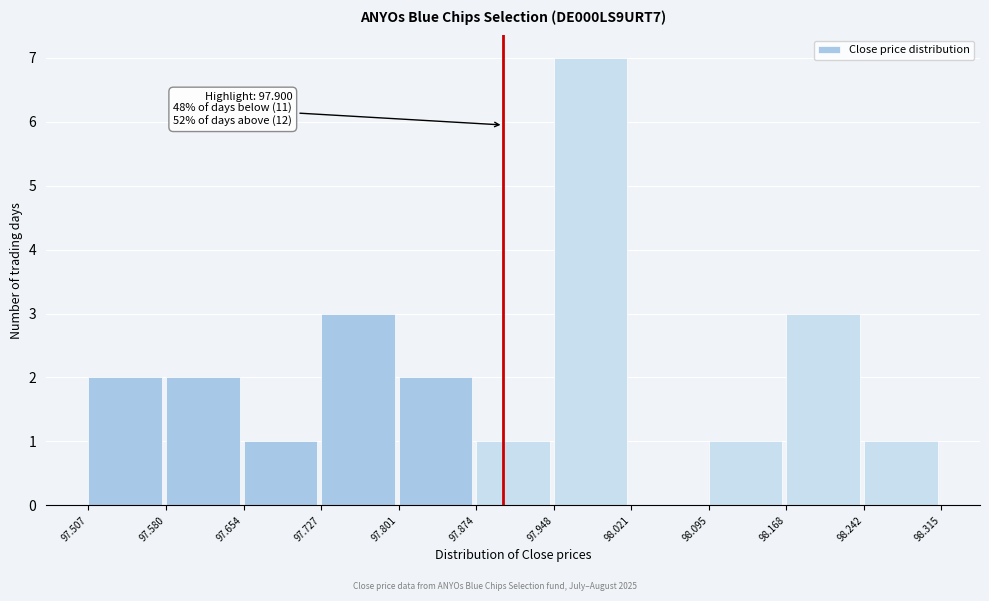

Over which range of the x-axis is the bar tallest?

97.948 to 98.021